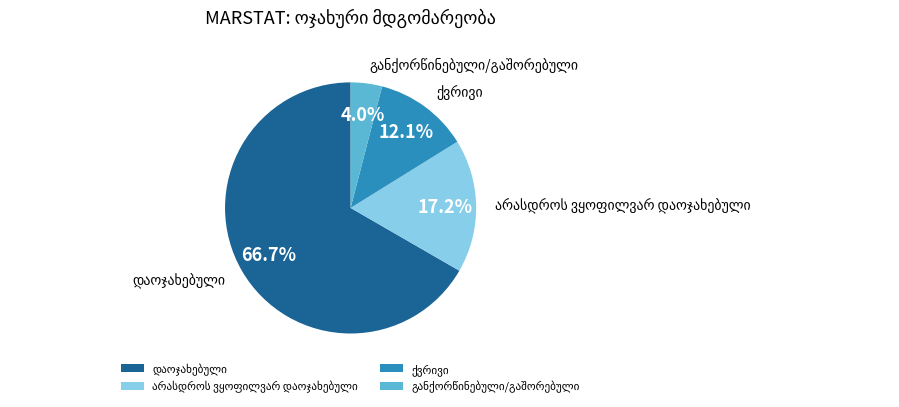

Is there any slice that represents more than half of the pie?

Yes